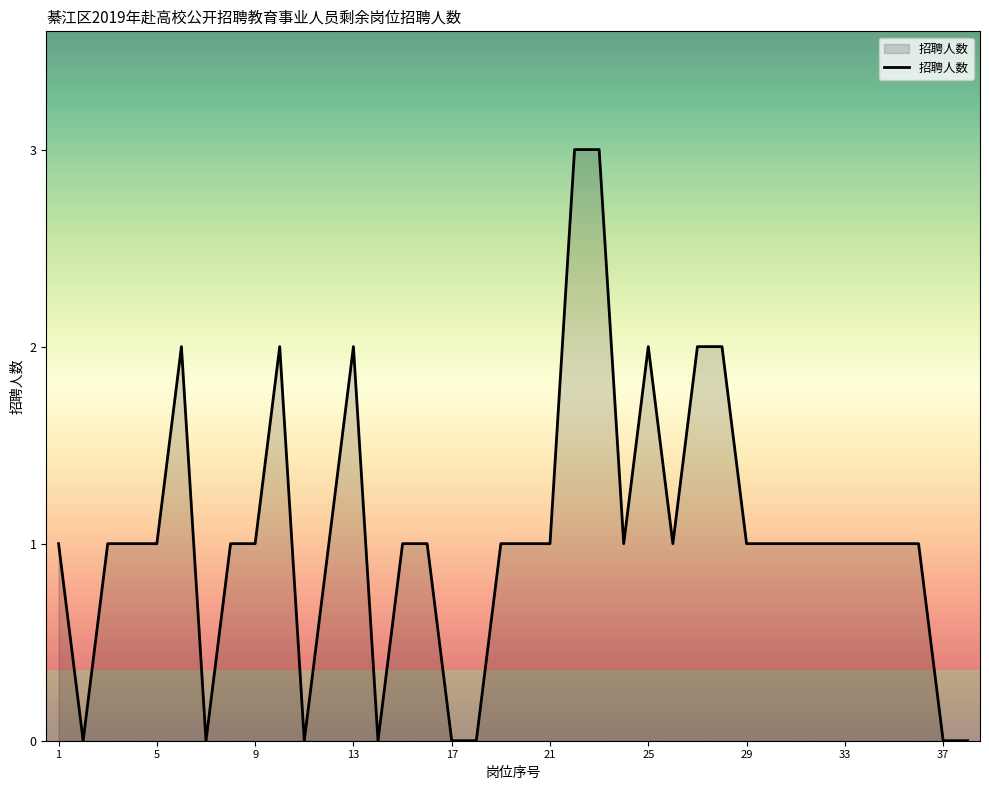

Does the chart have visible grid lines?

No